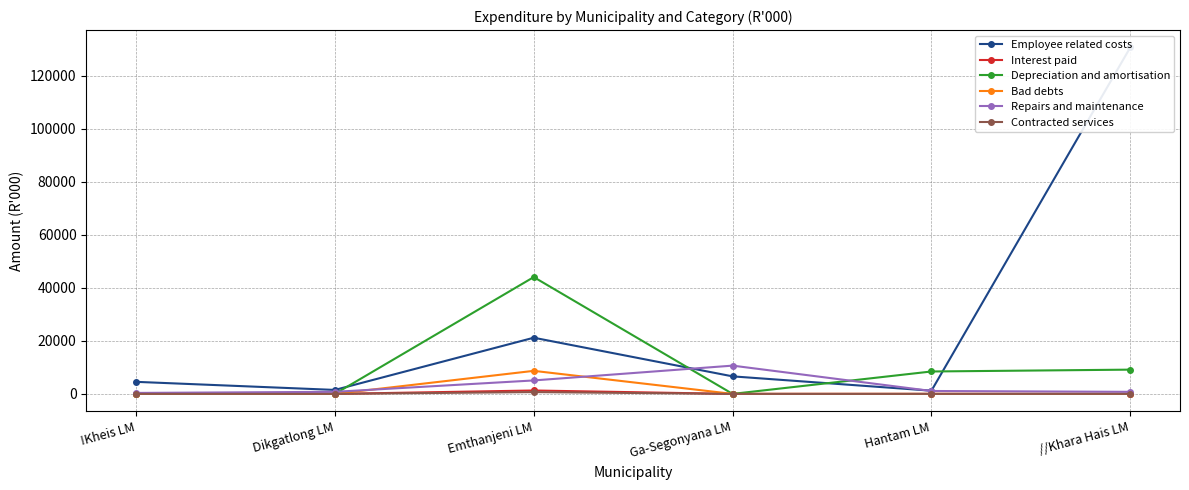

At Emthanjeni LM, list the series in order from largest to smallest.

Depreciation and amortisation, Employee related costs, Bad debts, Repairs and maintenance, Interest paid, Contracted services